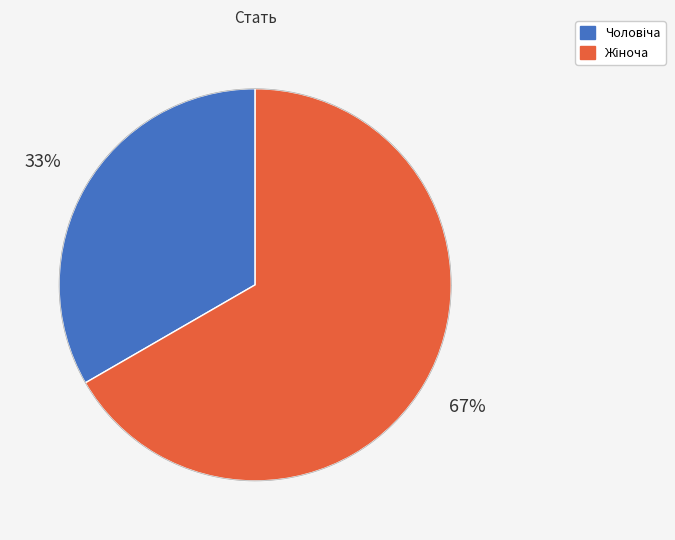

To the nearest percent, what is the average slice percentage?

50%